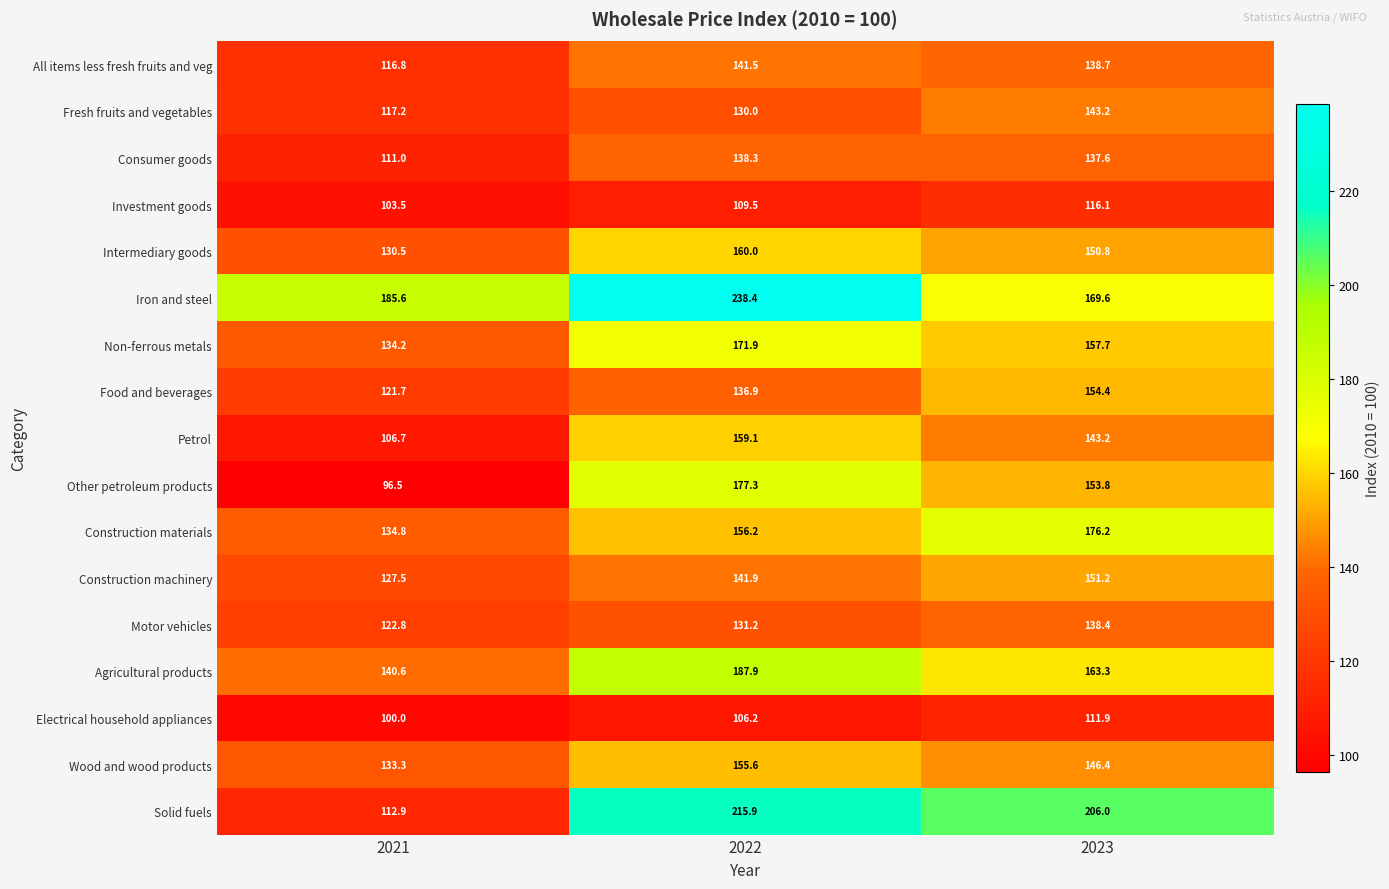

How many distinct data groups are displayed?

17